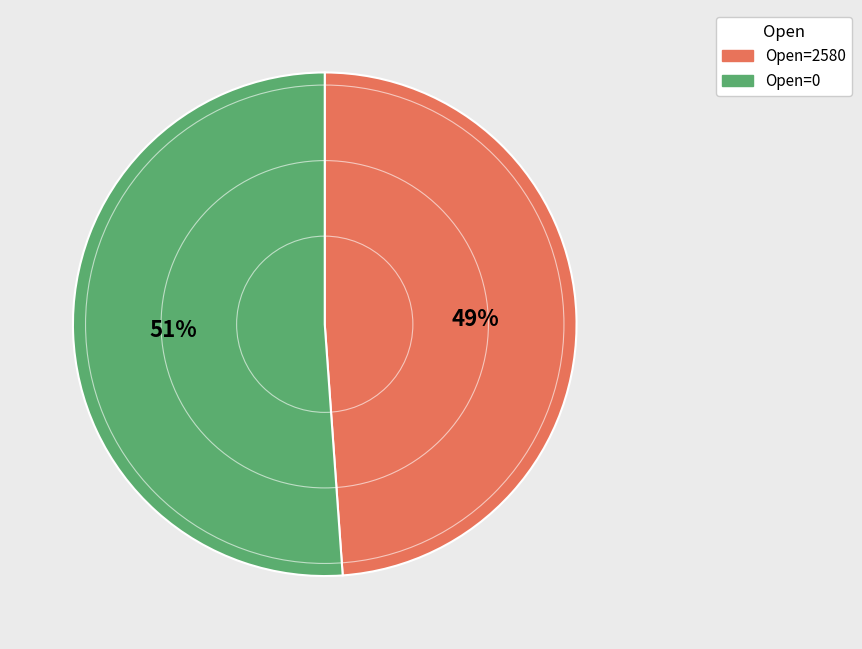

Which slice is the smallest?

Open=2580